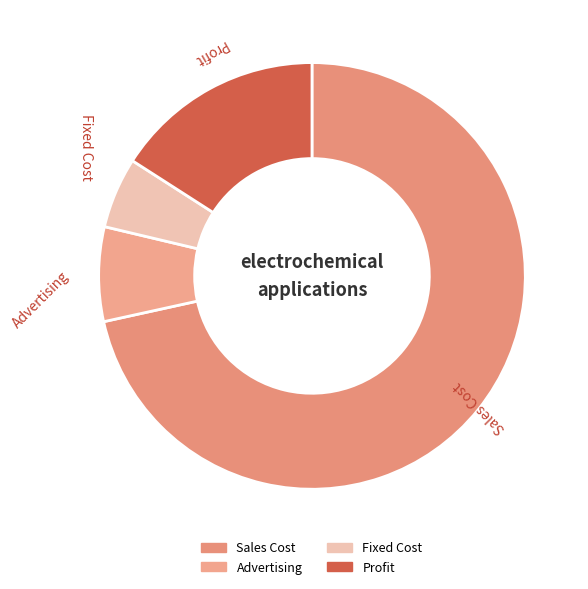

Do Advertising and Profit together represent more than half of the pie?

No